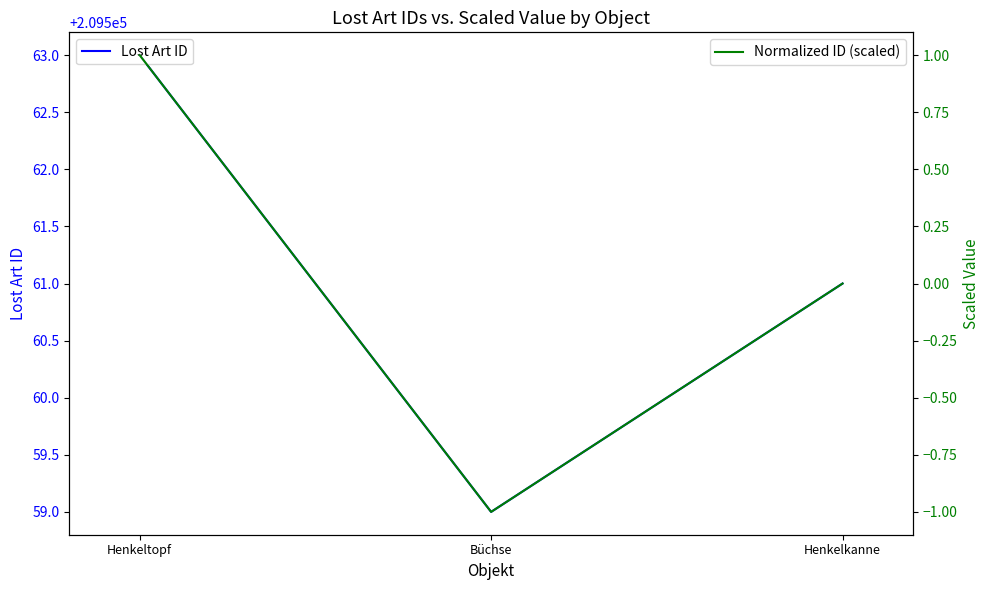

What is the label of the 3rd point from the right?

Henkeltopf